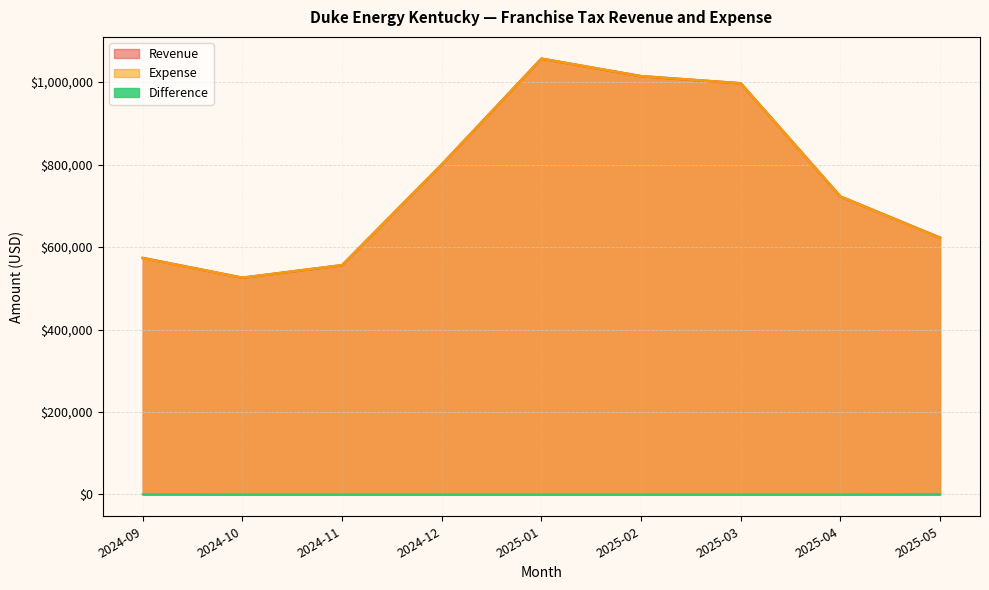

True or false: Difference has more than 2 interior local peaks.

False